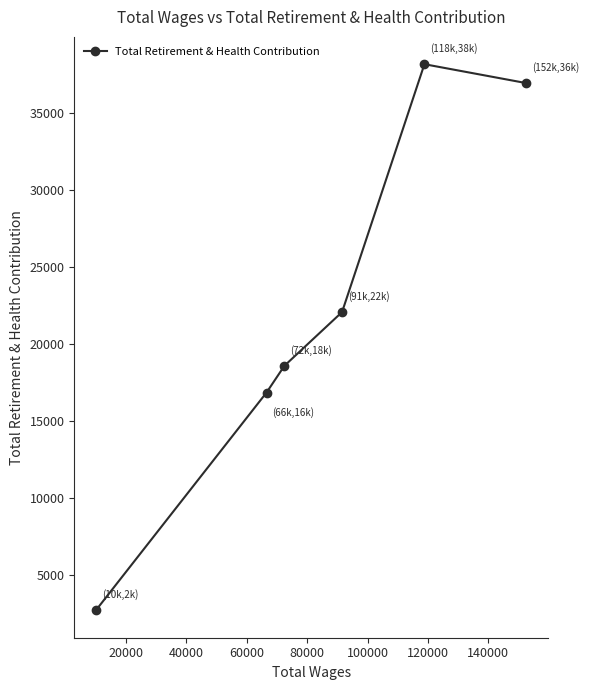

What is the value of the 2nd point from the left?

16842